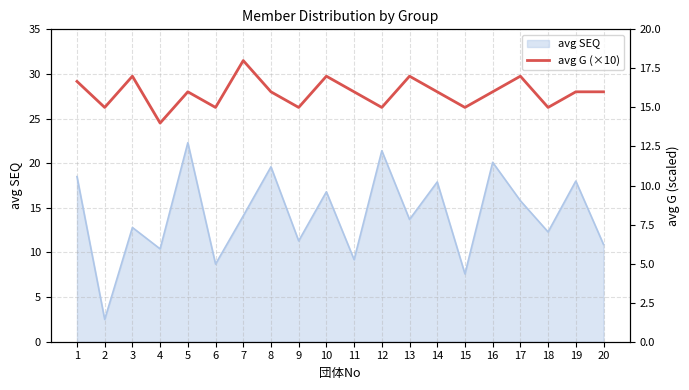

Count the number of categories in the chart.

20